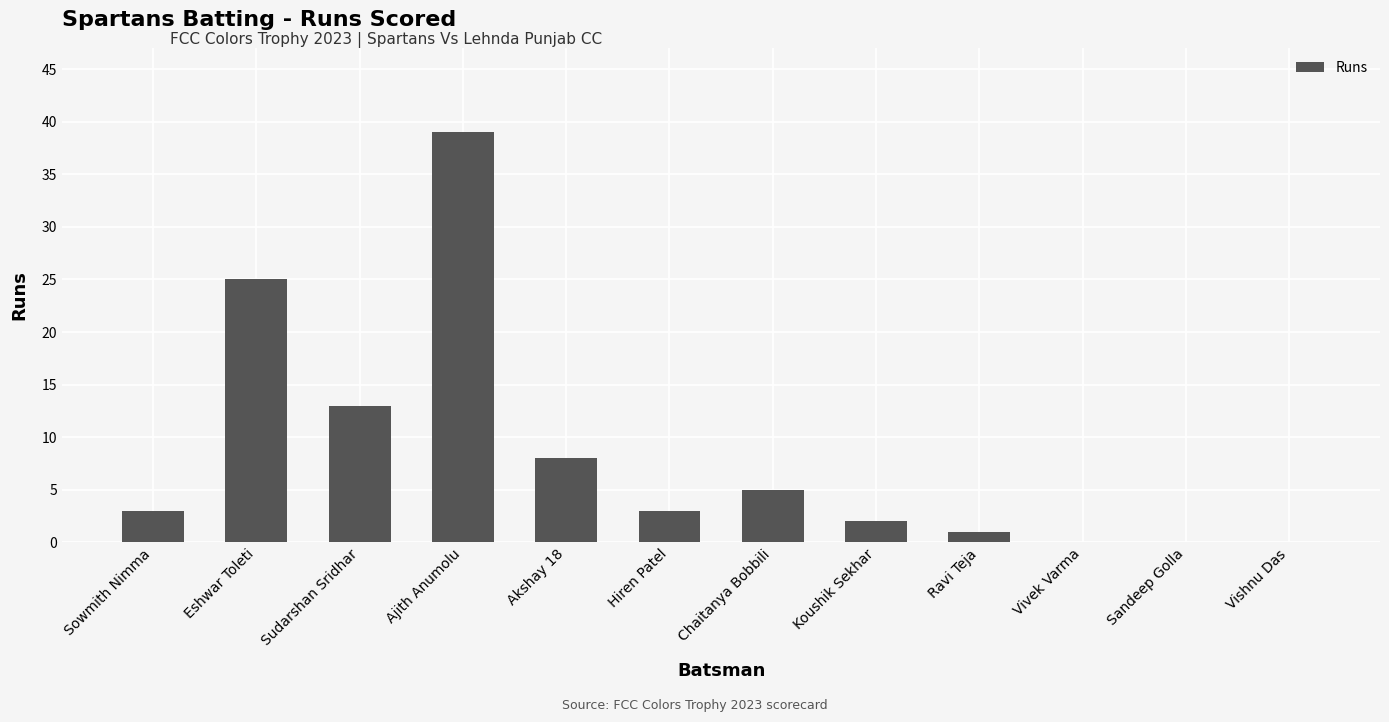

The value at Vivek Varma is -12. True or false?

False